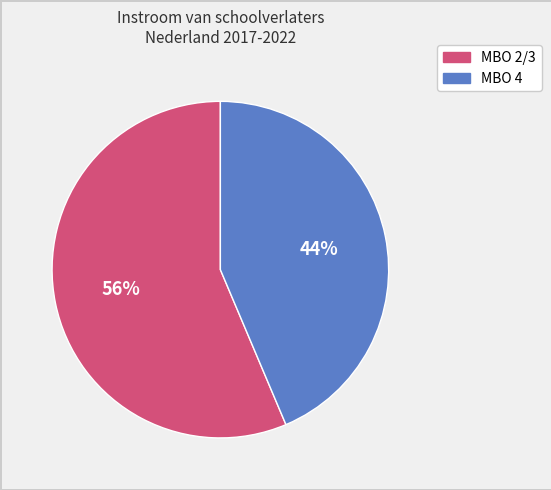

How many segments does this pie chart have?

2